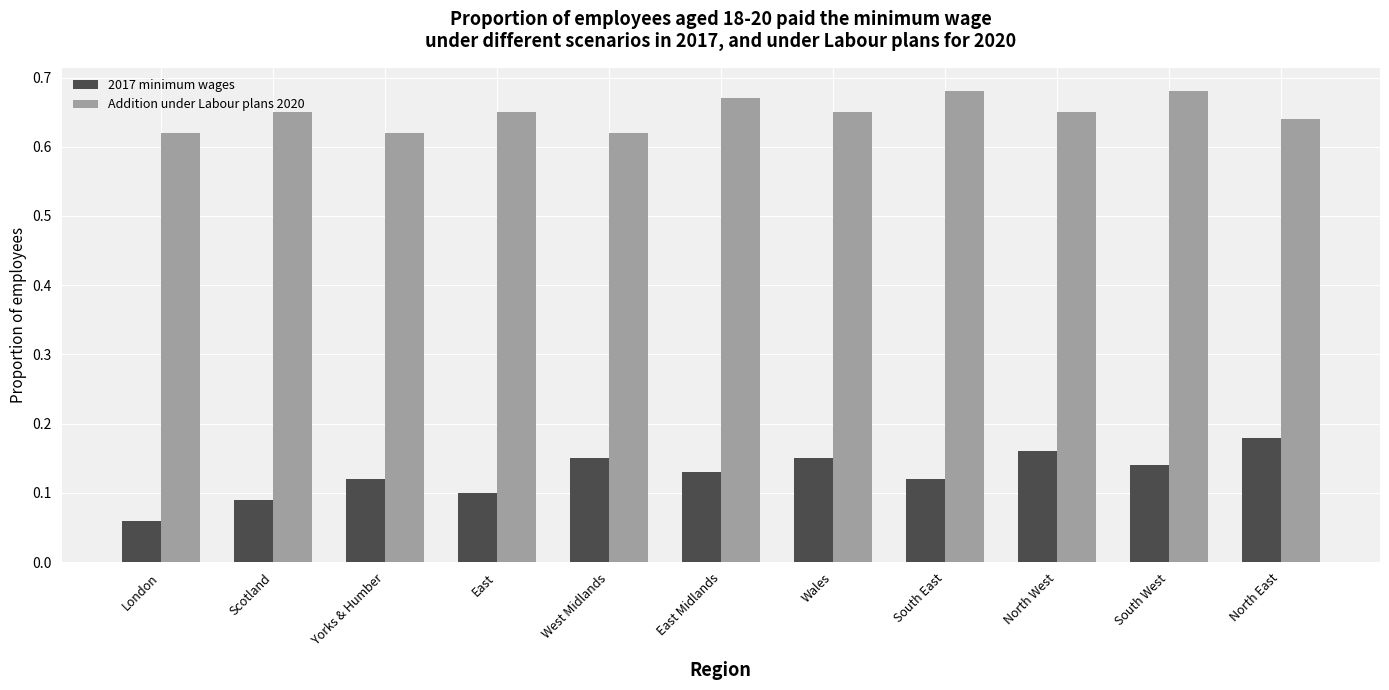

List the series in order of their peak value, lowest first.

2017 minimum wages, Addition under Labour plans 2020